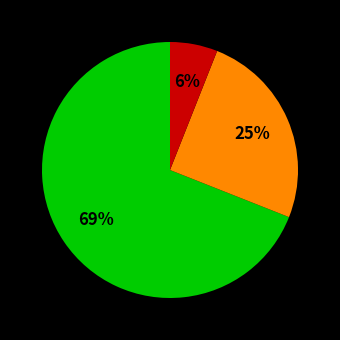

Is there any slice that represents more than half of the pie?

Yes